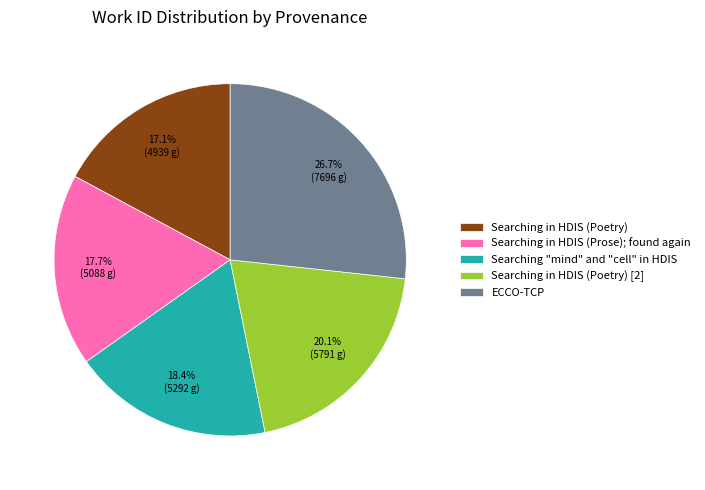

Rank the categories by value from lowest to highest.

Searching in HDIS (Poetry), Searching in HDIS (Prose); found again, Searching "mind" and "cell" in HDIS, Searching in HDIS (Poetry) [2], ECCO-TCP